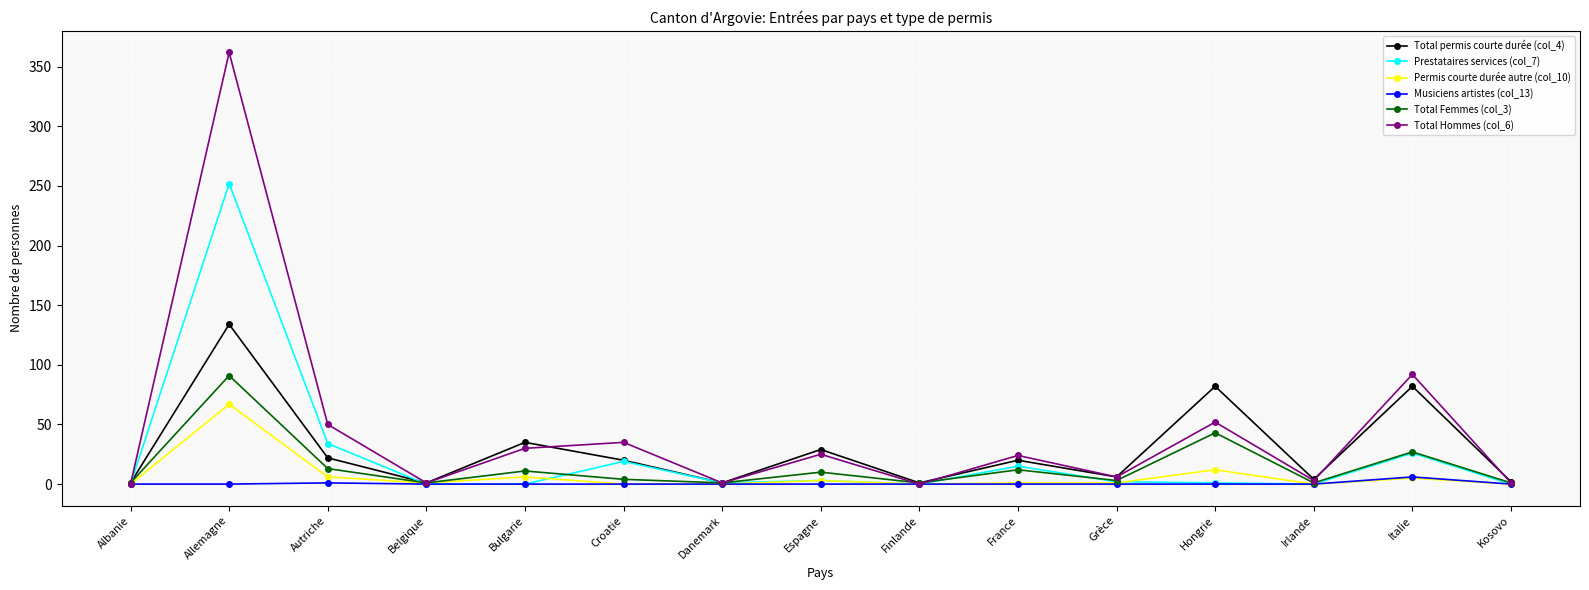

At which category does Total Hommes (col_6) reach its first local peak?

Allemagne